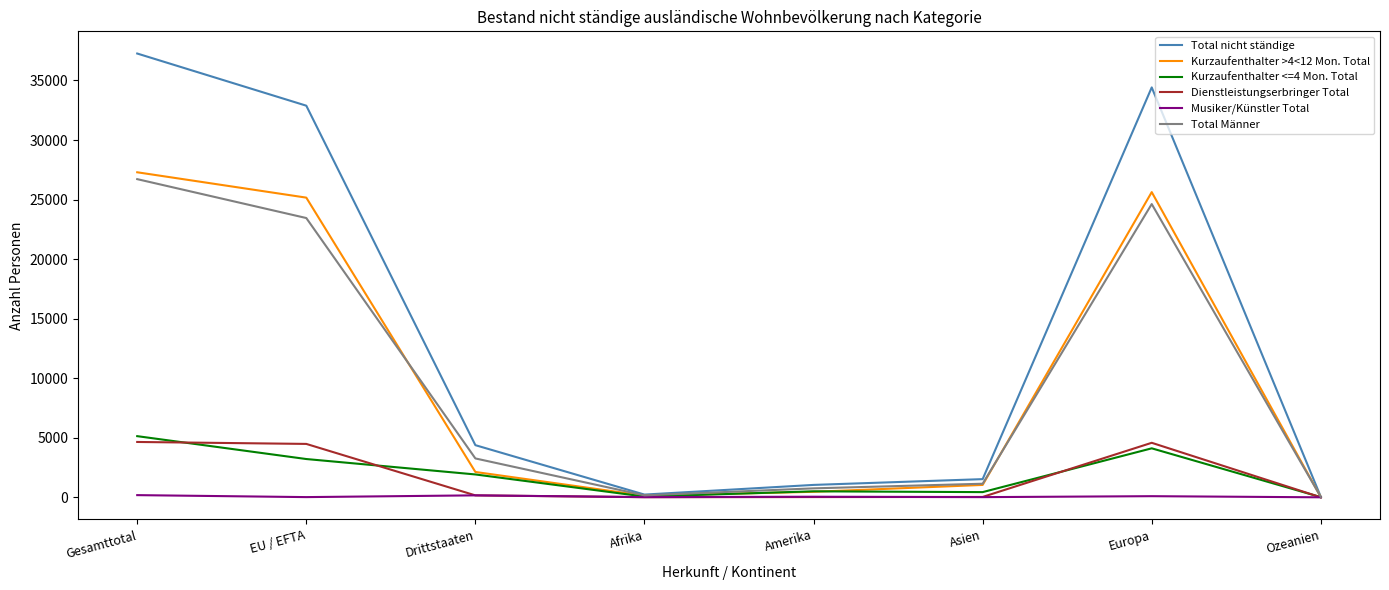

The Total nicht ständige series shows 231 at Afrika. True or false?

True